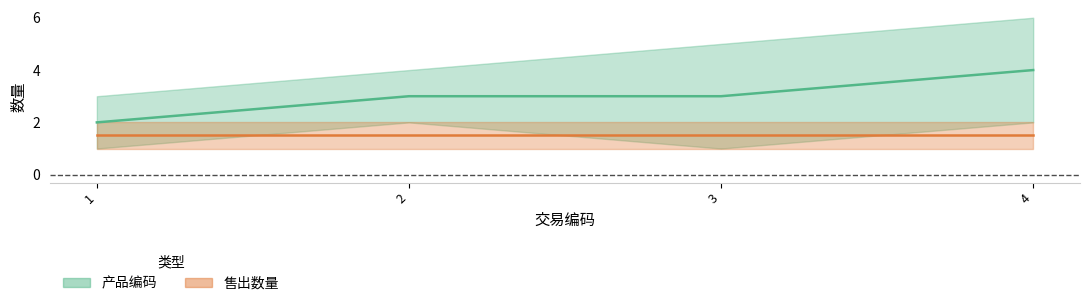

Does the chart have visible grid lines?

No